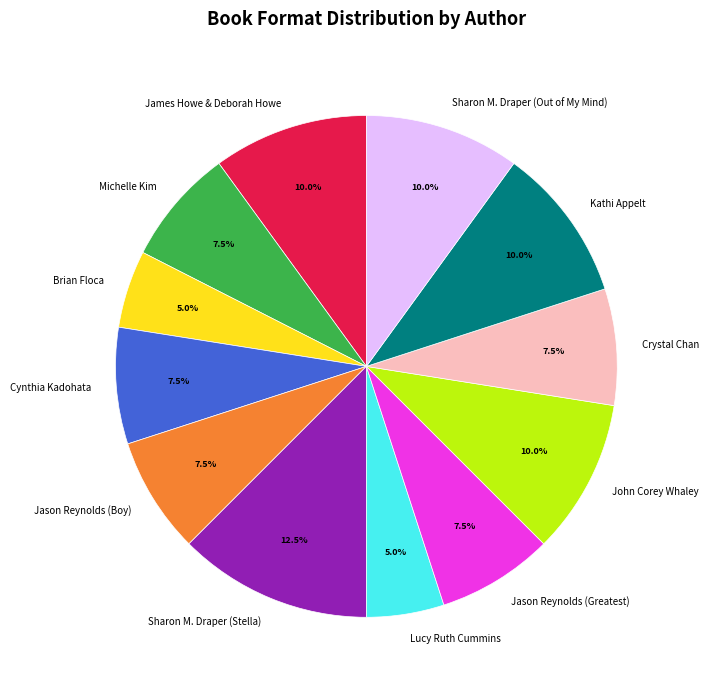

What is the largest slice in the pie chart?

Sharon M. Draper (Stella)